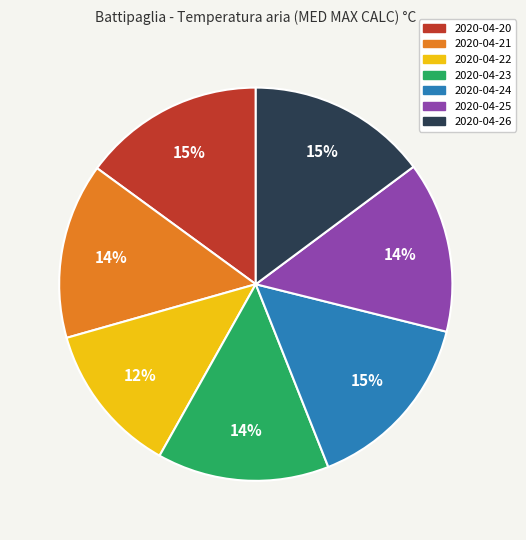

Combined, do 2020-04-21 and 2020-04-26 account for over 50%?

No